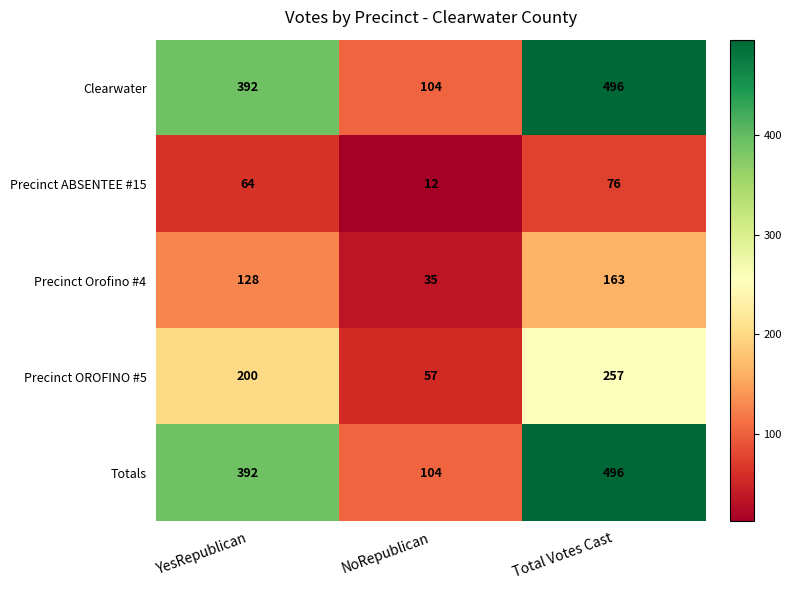

List the labels in order of Precinct ABSENTEE #15 value, largest first.

Total Votes Cast, YesRepublican, NoRepublican